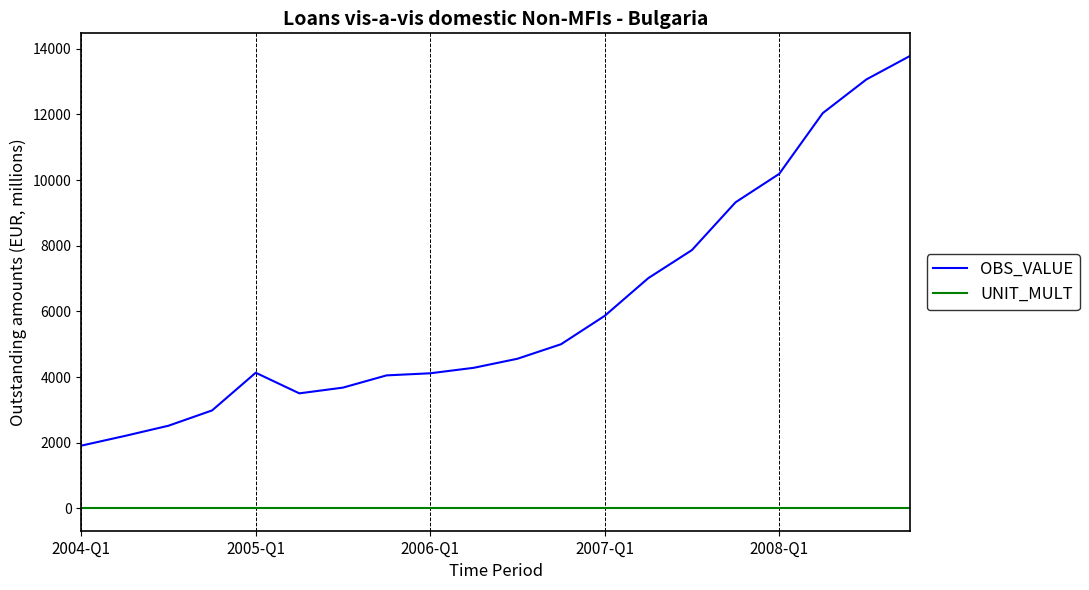

True or false: OBS_VALUE and UNIT_MULT intersect in this chart.

False